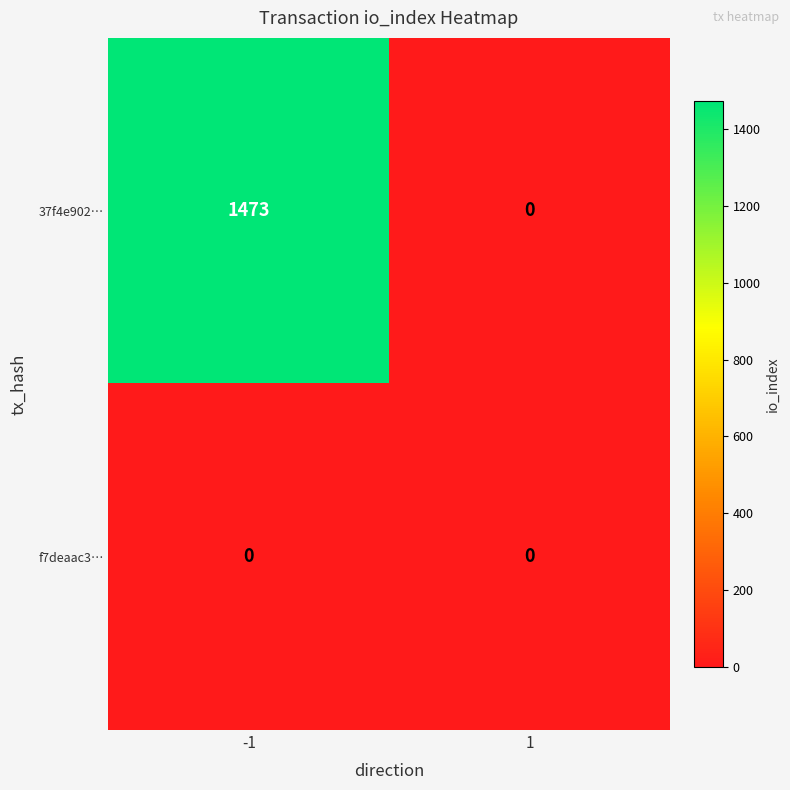

Reading left to right, extract all data points from this chart.

37f4e902…: 1473	0
f7deaac3…: 0	0